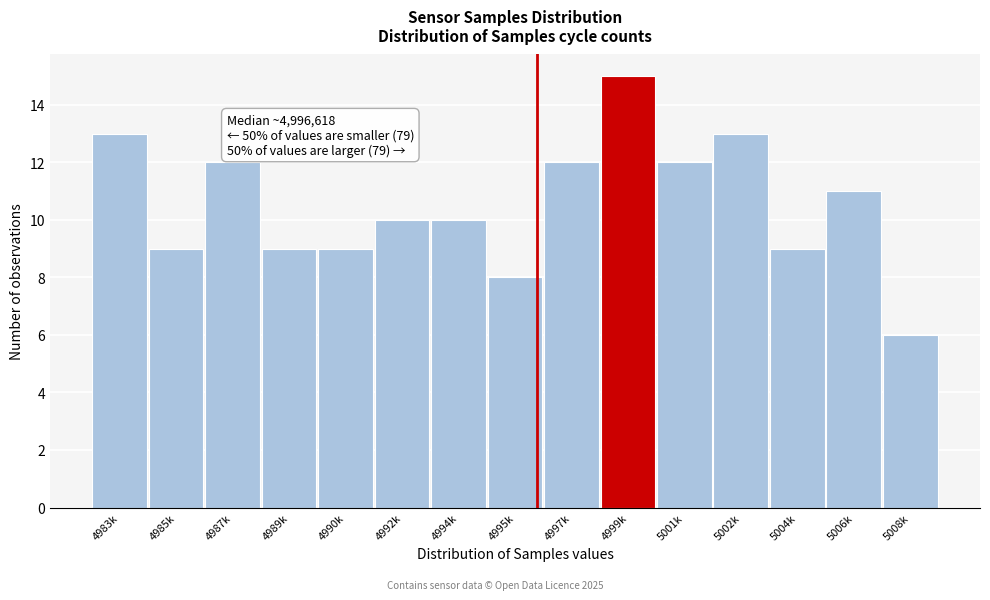

Reading left to right, transcribe all the data shown in this chart.

4983k=13	4985k=9	4987k=12	4989k=9	4990k=9	4992k=10	4994k=10	4995k=8	4997k=12	4999k=15	5001k=12	5002k=13	5004k=9	5006k=11	5008k=6